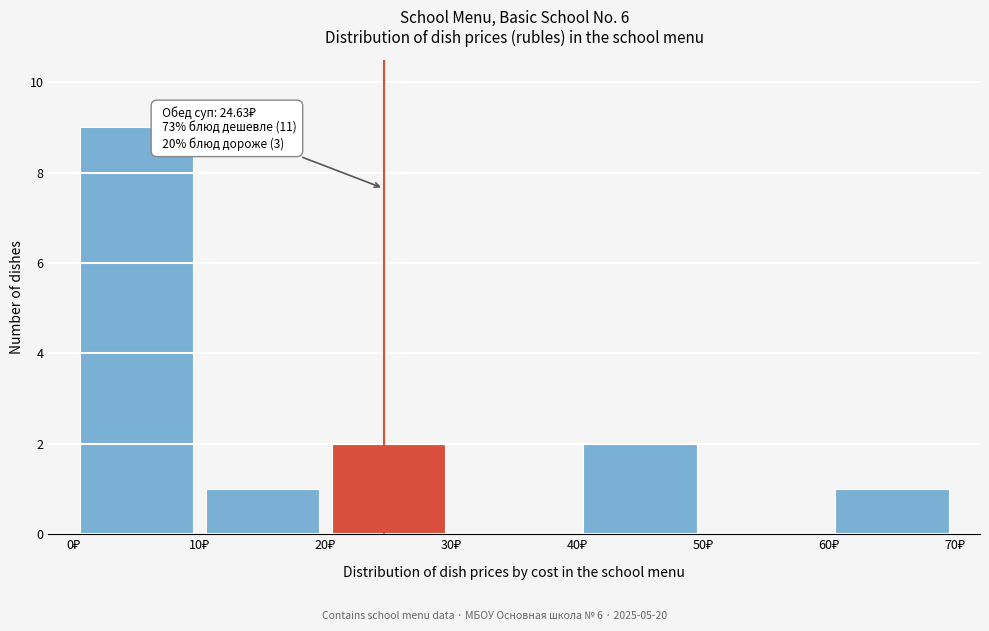

Over which range of the x-axis is the bar tallest?

0 to 10